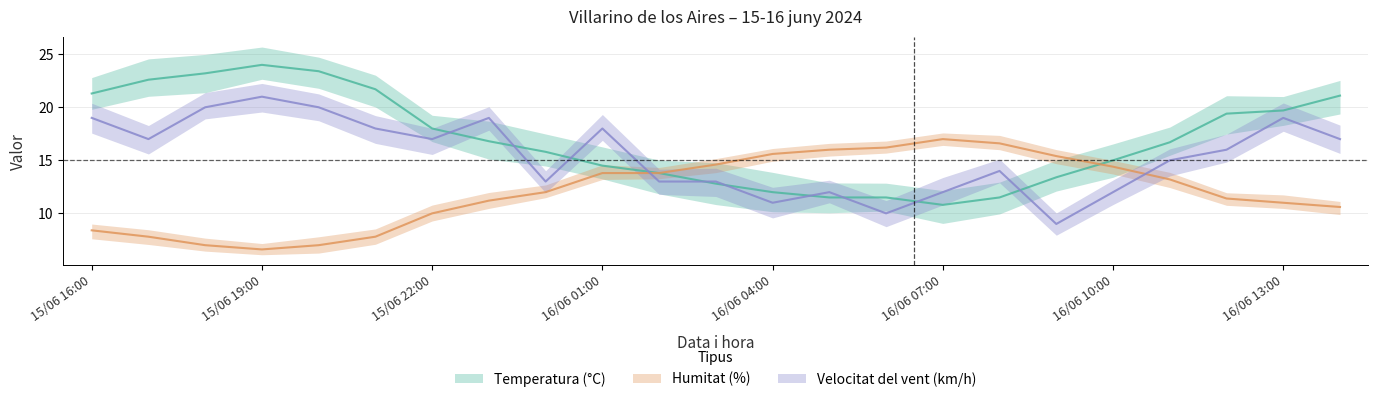

Is the value of Temperatura (°C) at 16/06 02:00 greater than the value of Velocitat del vent (km/h) at 15/06 20:00?

No